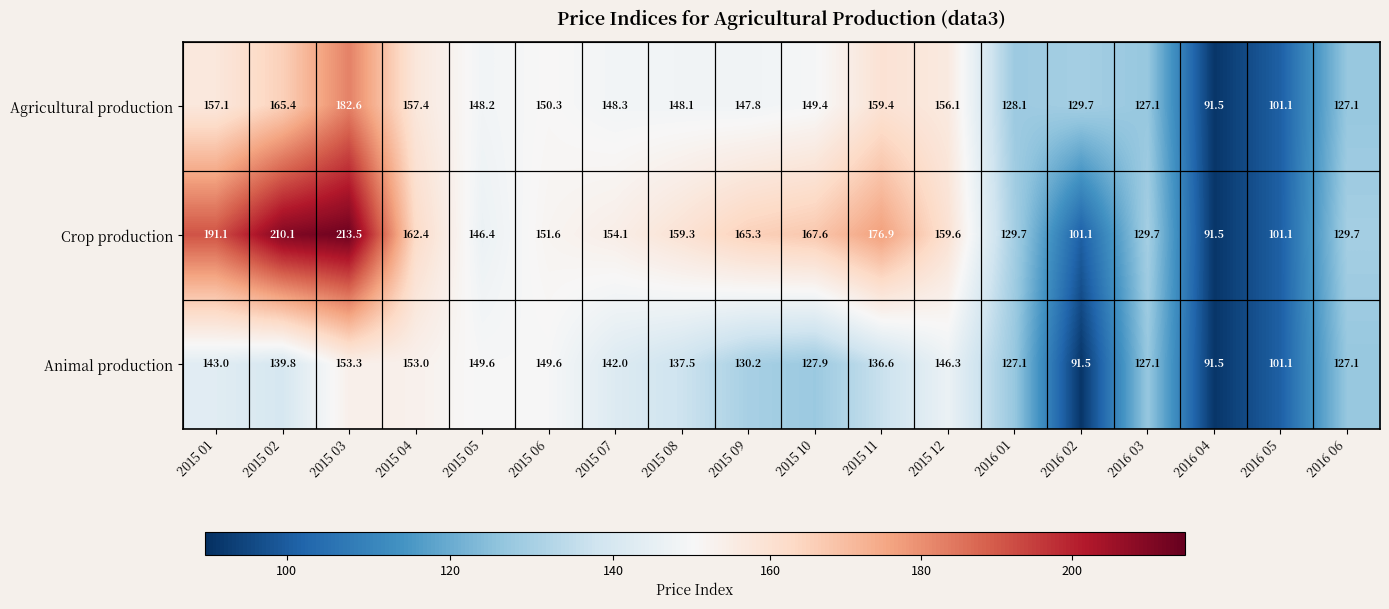

How many categories are shown in the chart?

18